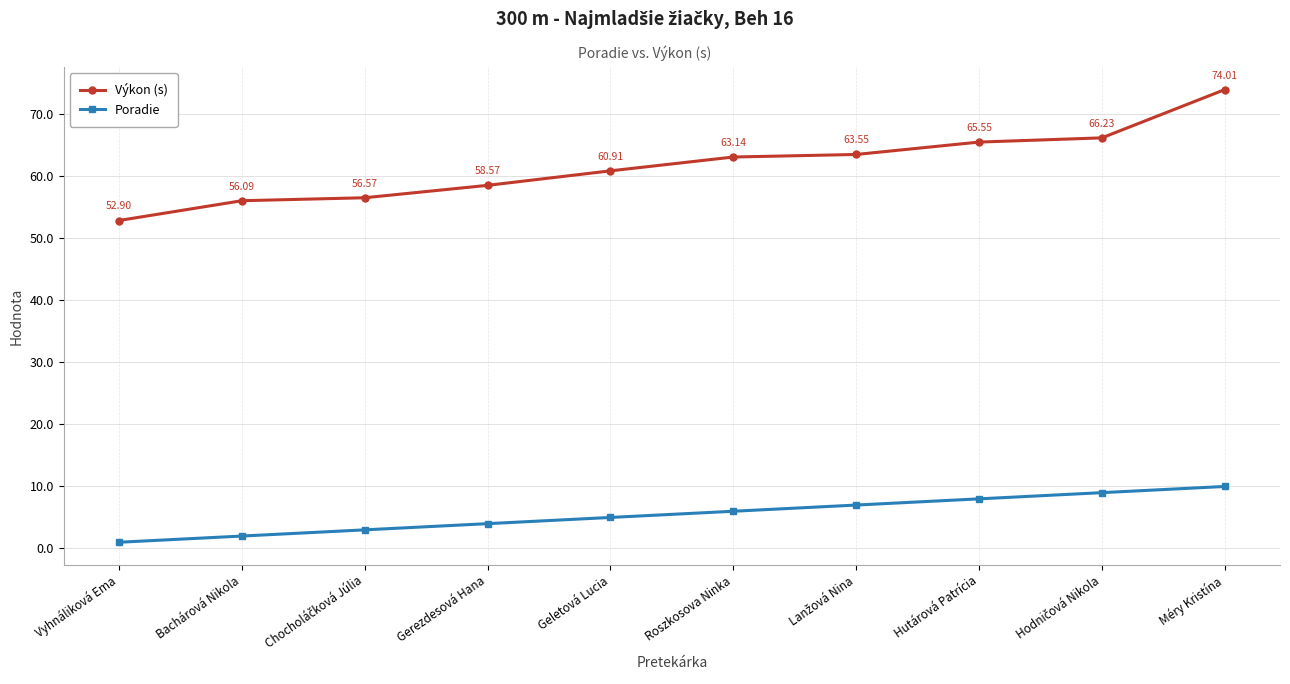

What is the average value of the Poradie series?

5.5